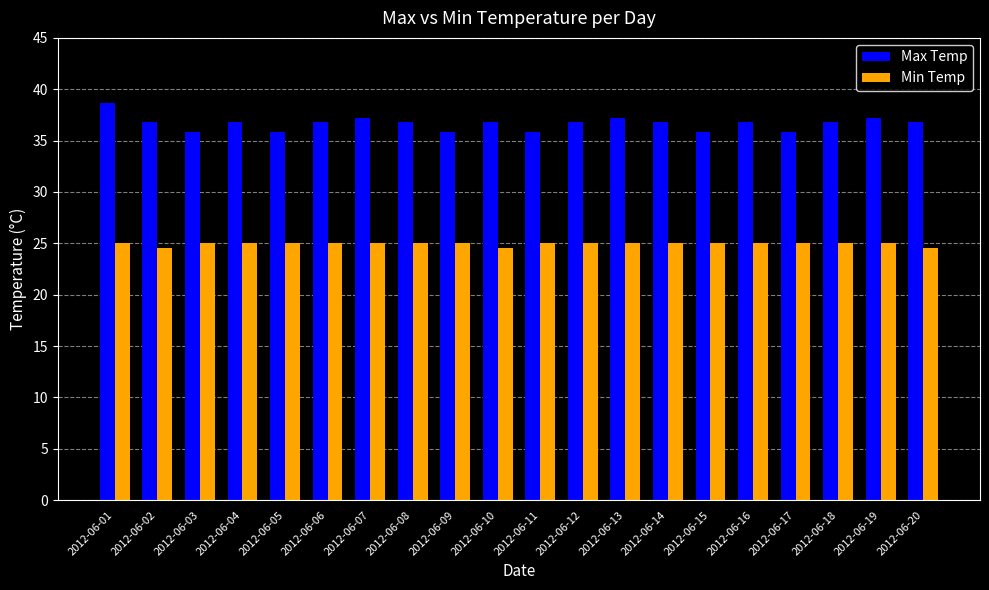

What is the difference between the second highest and second lowest values in the Max Temp series?

1.4